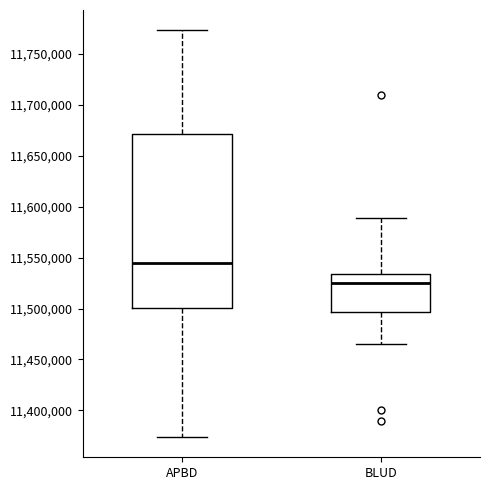

Where does the lower whisker of the box for APBD end on the y-axis? The values are not printed on the chart, so give them approximately, as read against the axis.

11375000